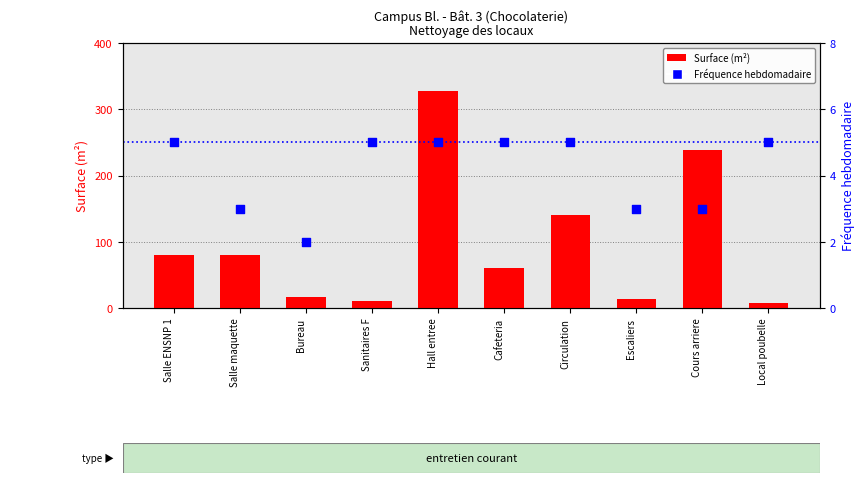

What are all the series names shown in the legend?

Surface (m²), Fréquence hebdomadaire